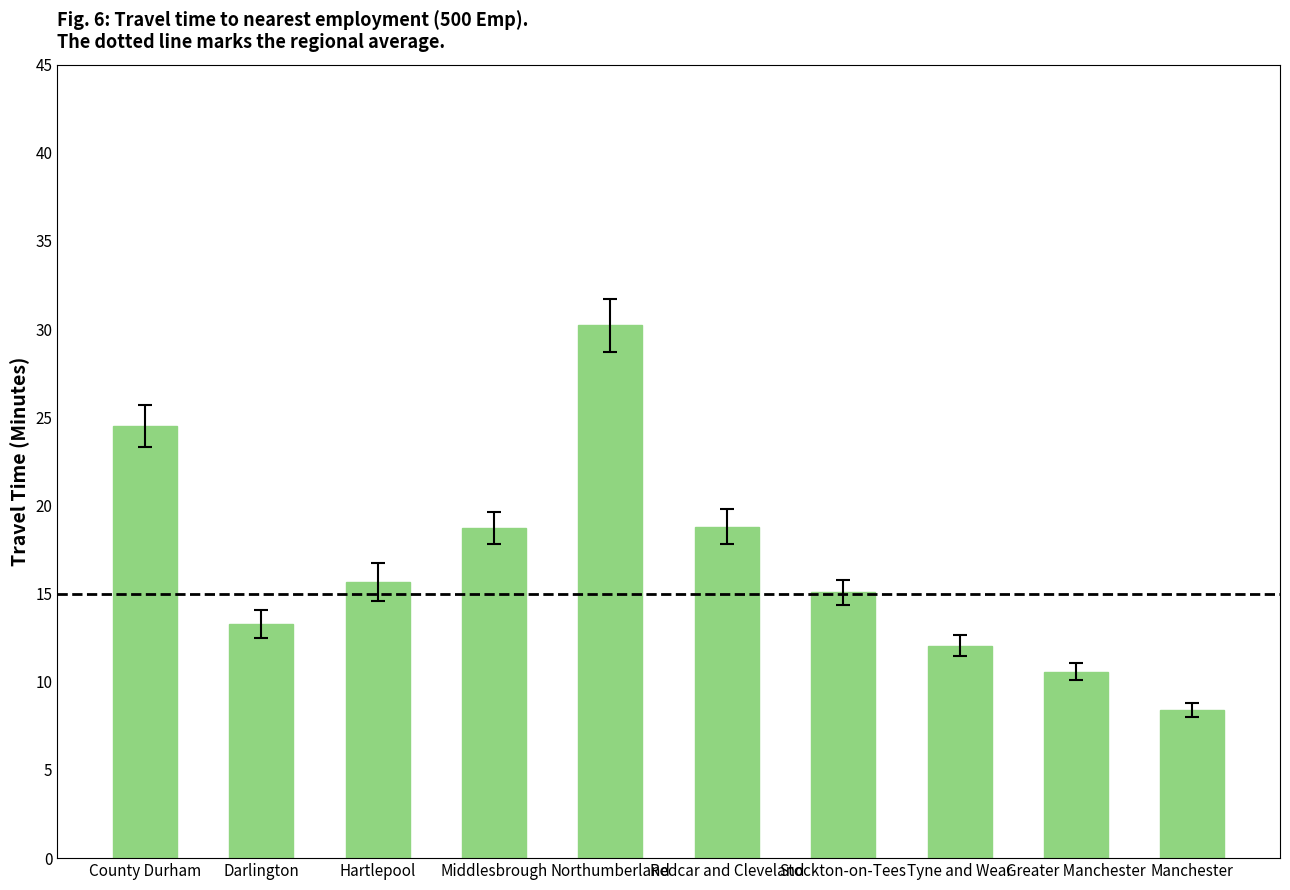

Approximately how many times larger is the value at Manchester compared to Northumberland?

0.3